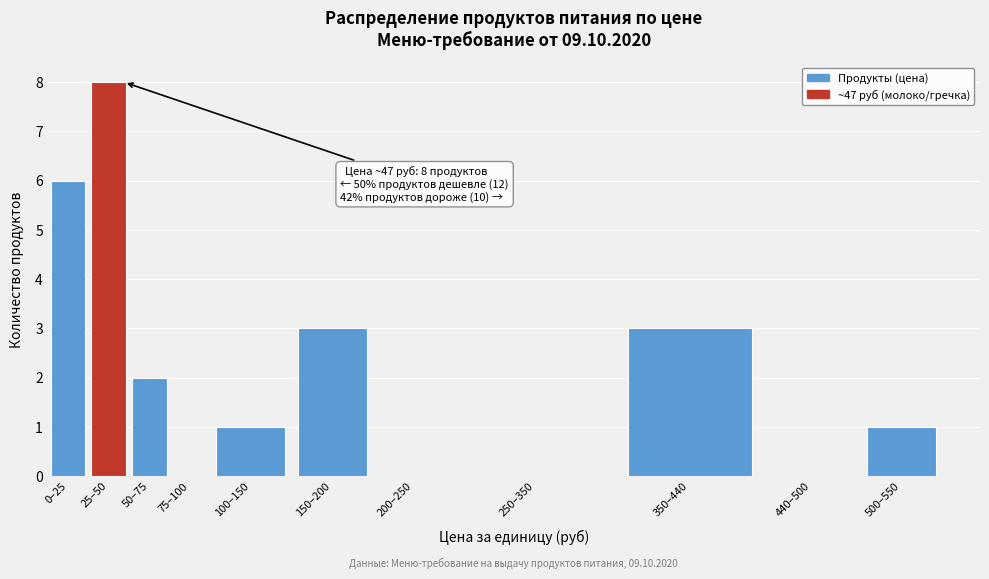

Reading left to right, extract all data points from this chart.

0–25=6	25–50=8	50–75=2	75–100=0	100–150=1	150–200=3	200–250=0	250–350=0	350–440=3	440–500=0	500–550=1